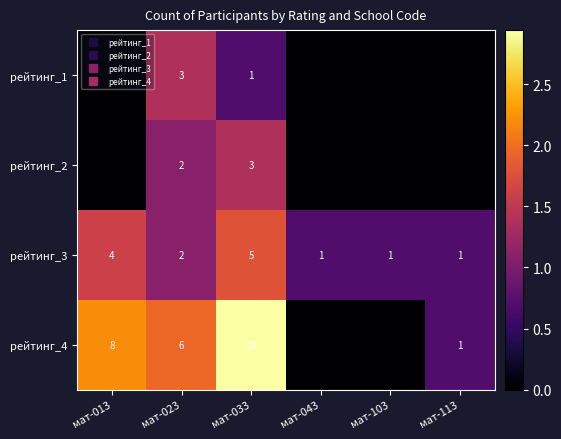

Rank the categories by рейтинг_3 value from highest to lowest.

мат-033, мат-013, мат-023, мат-043, мат-103, мат-113